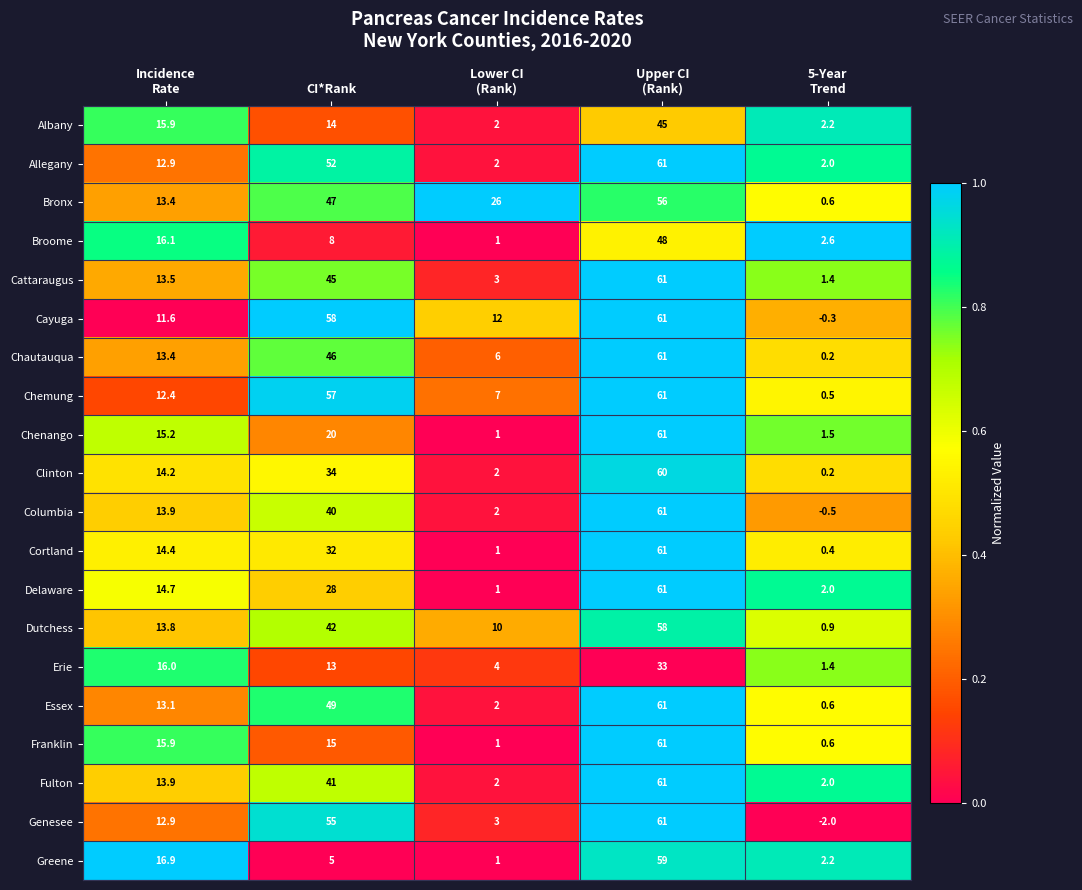

Which series has the largest total across all categories?

Bronx